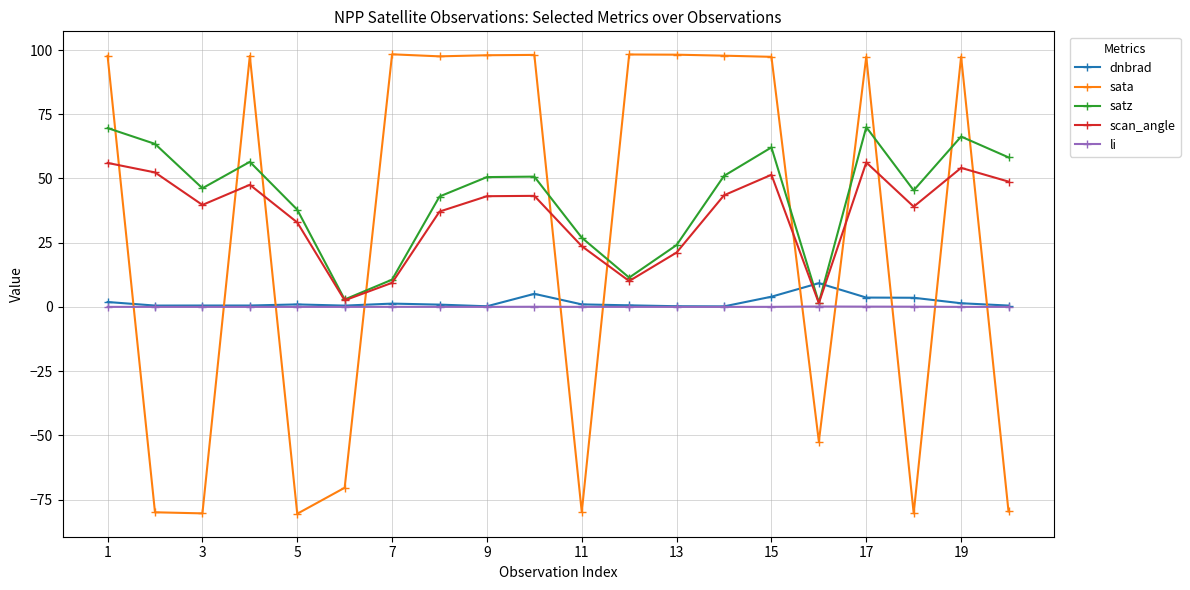

Rank the series by their maximum value, from highest to lowest.

sata, satz, scan_angle, dnbrad, li